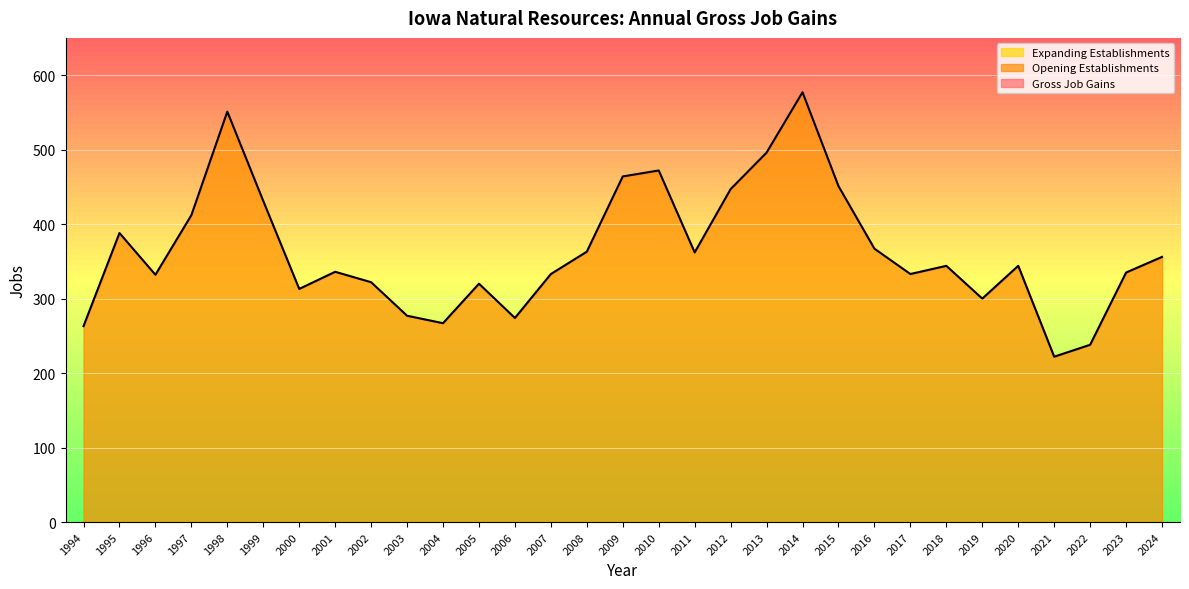

True or false: Opening Establishments and Expanding Establishments intersect in this chart.

False